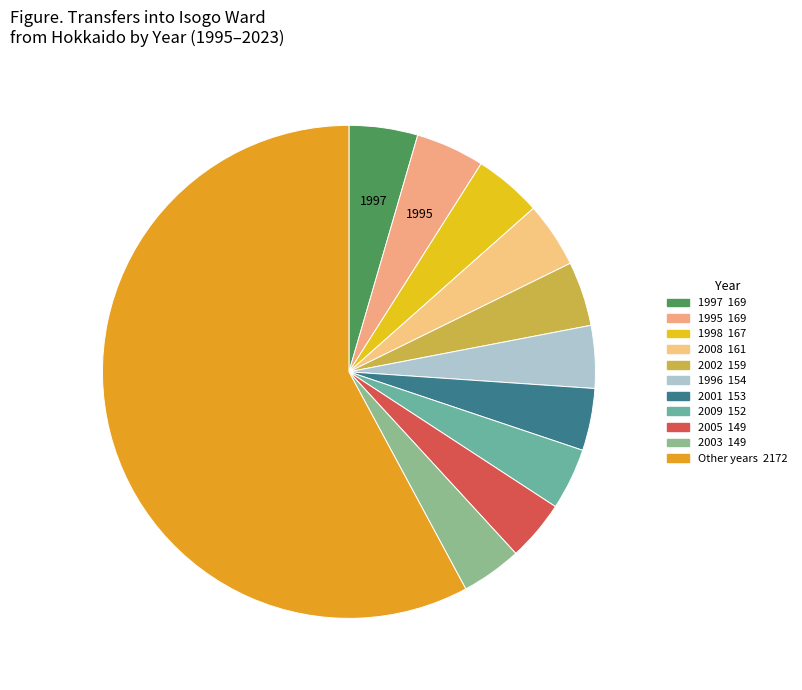

Count the number of slices in the pie.

11